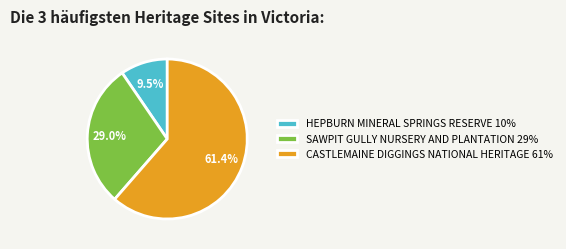

To the nearest percent, what portion does SAWPIT GULLY NURSERY AND PLANTATION represent?

29%